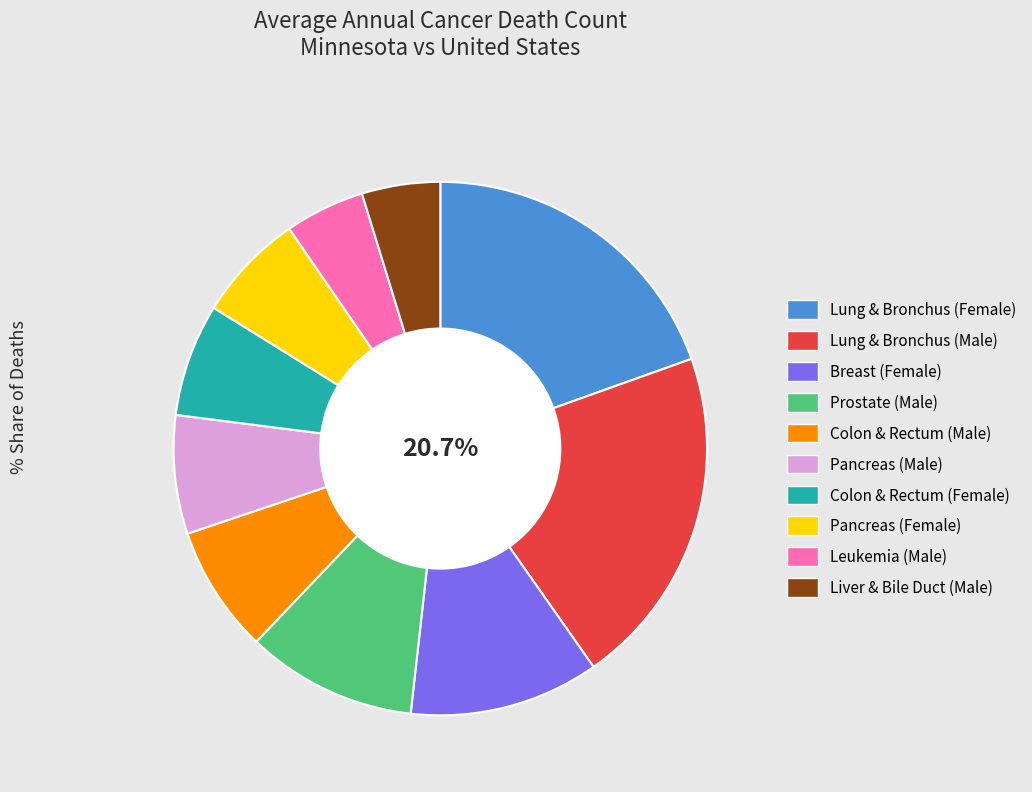

True or false: Liver & Bile Duct (Male) accounts for 5% of the total.

True